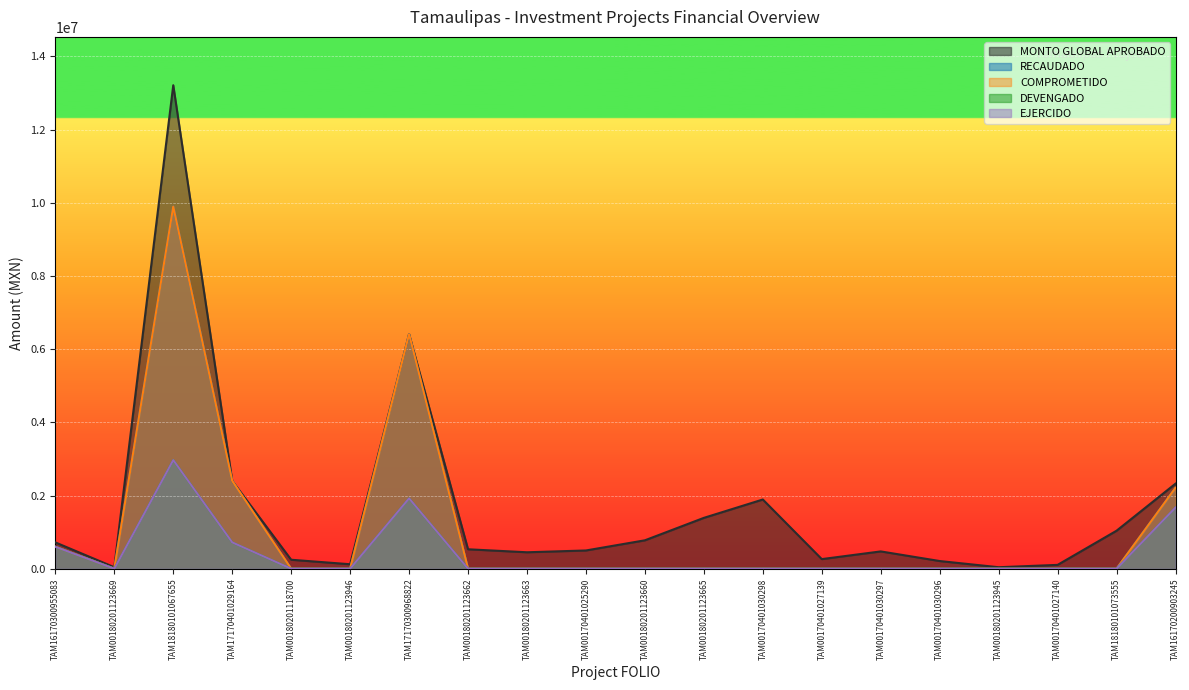

Is the value of RECAUDADO at TAM00180201123945 greater than the value of MONTO GLOBAL APROBADO at TAM00170401025290?

No